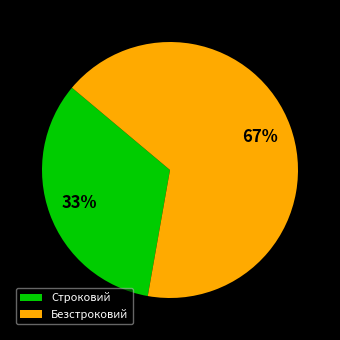

Between Строковий and Безстроковий, which is larger?

Безстроковий